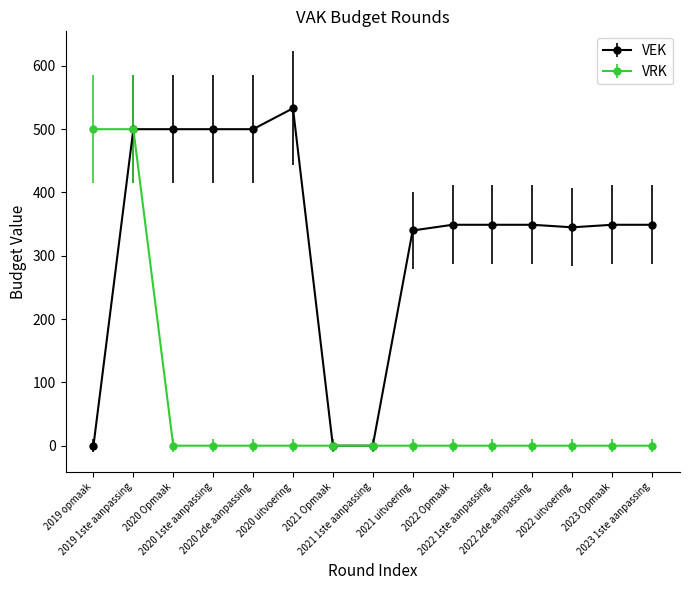

How many distinct data groups are displayed?

2